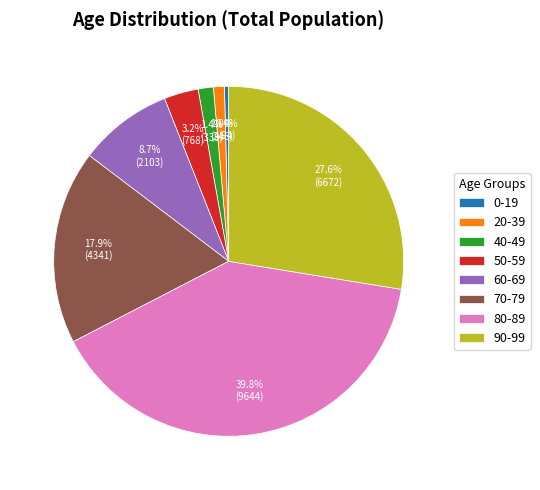

What is the ratio of the value at 80-89 to the value at 90-99?

1.4